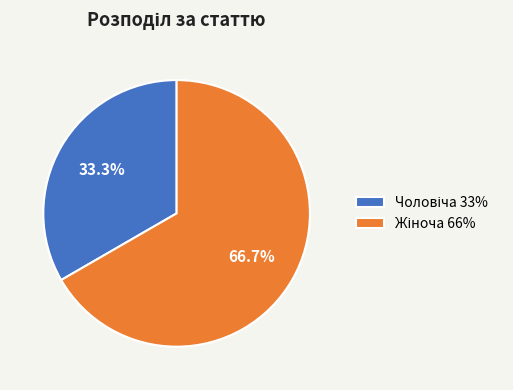

Does any single category account for the majority?

Yes